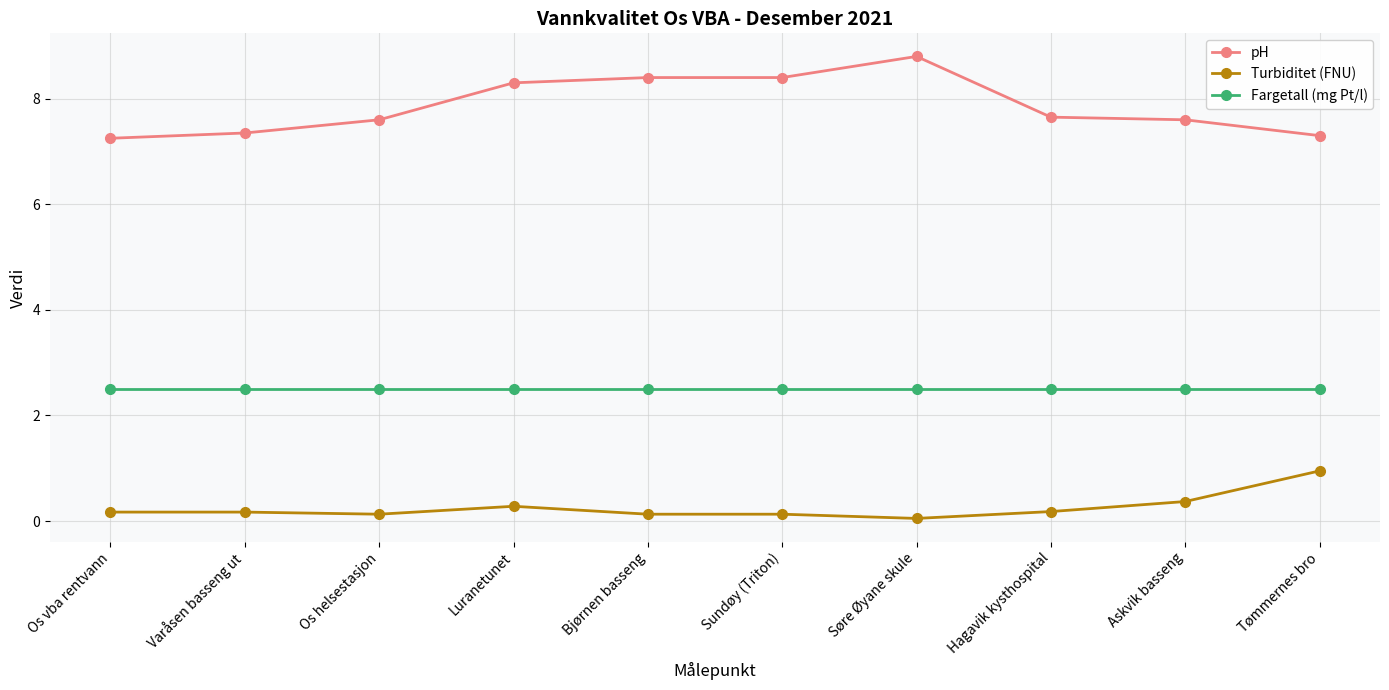

What is the sum of all Turbiditet (FNU) values?

2.6